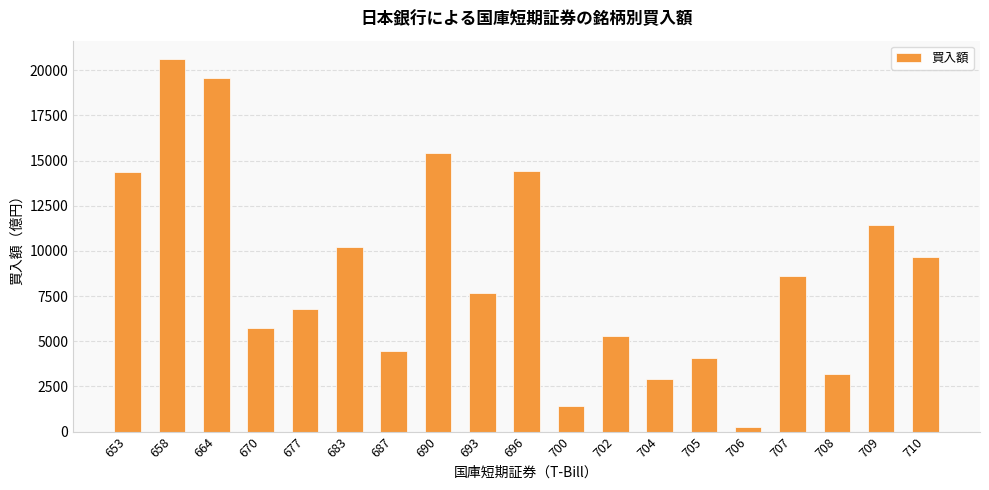

What value does the data have at 707, to the nearest 10?

8630